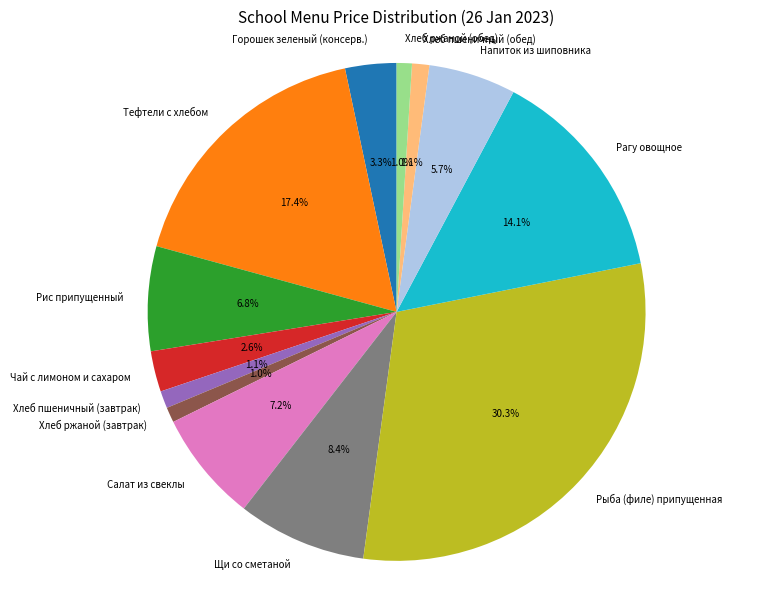

To the nearest percent, what is the combined percentage of Хлеб ржаной (завтрак) and Рагу овощное?

15%